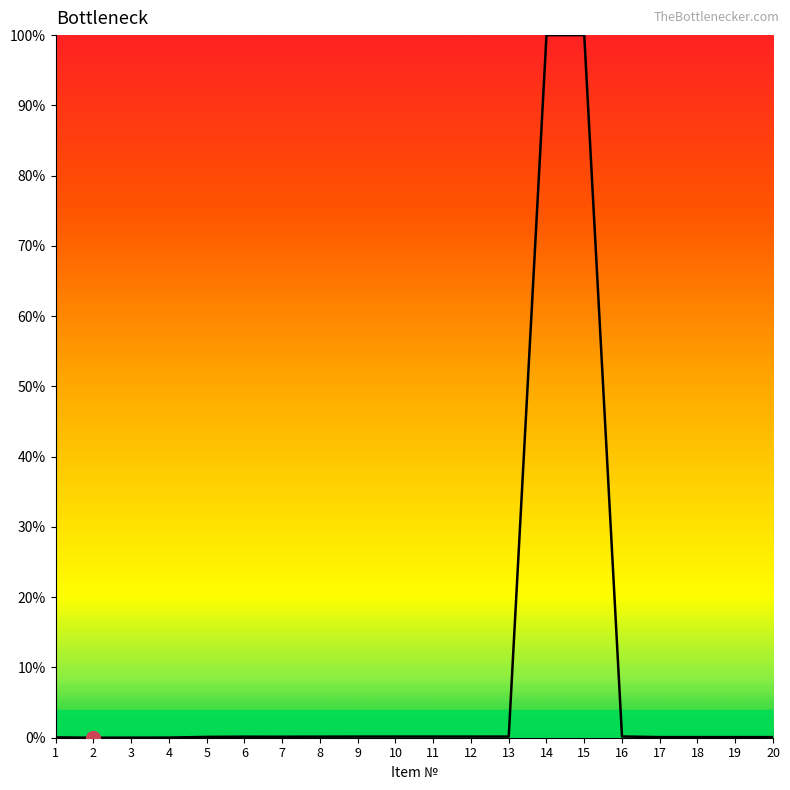

What is the sum of all values?

201.9